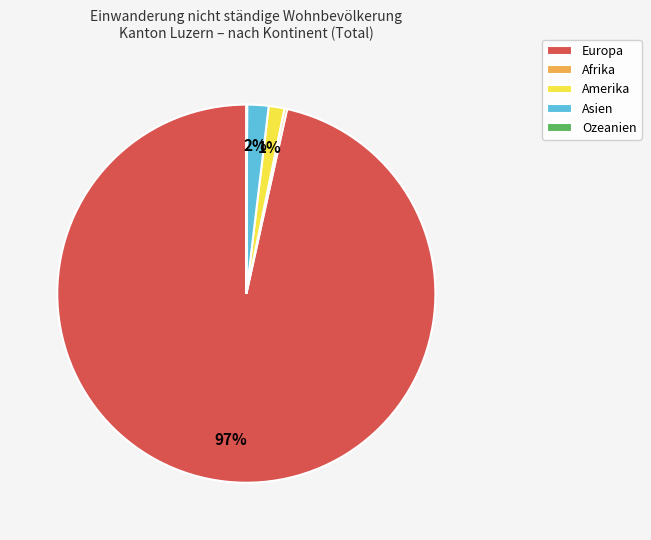

Do Amerika and Europa together represent more than half of the pie?

Yes